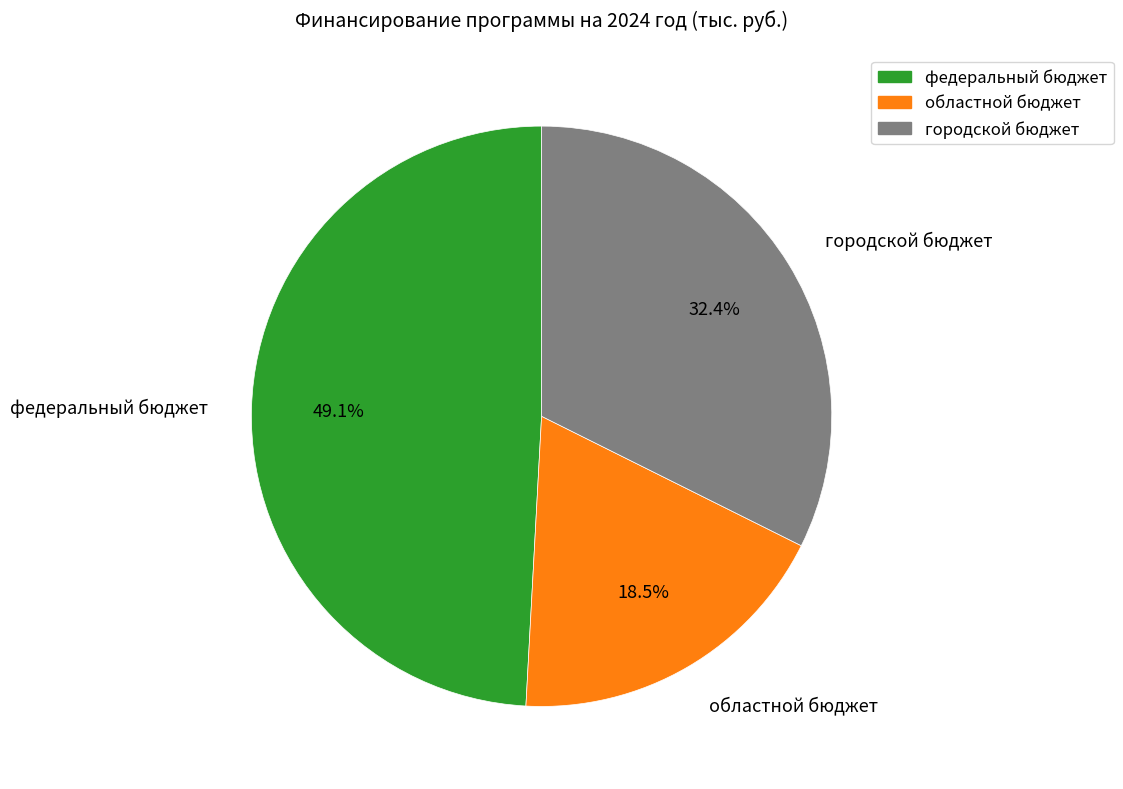

What percentage is the городской бюджет slice, to the nearest percent?

32%